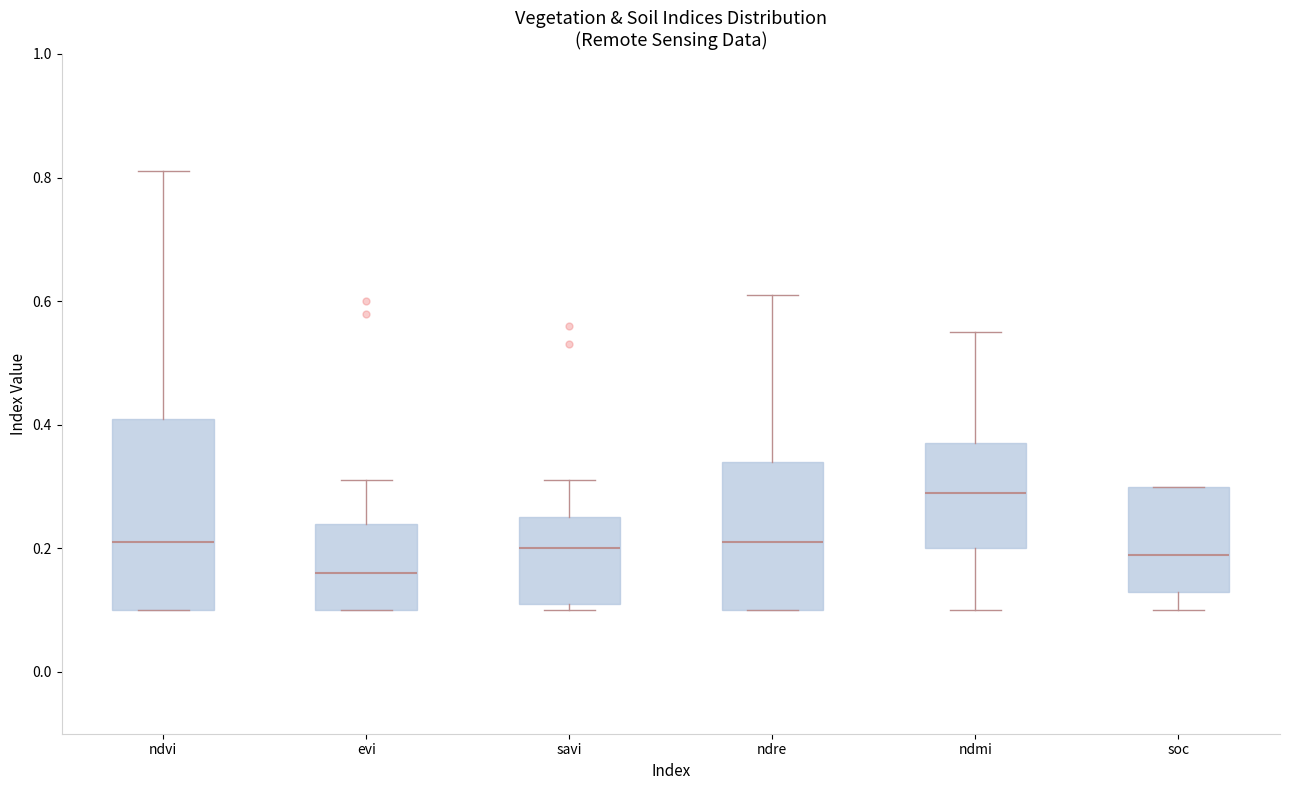

Which box is the tallest, from its lower edge to its upper edge?

ndvi